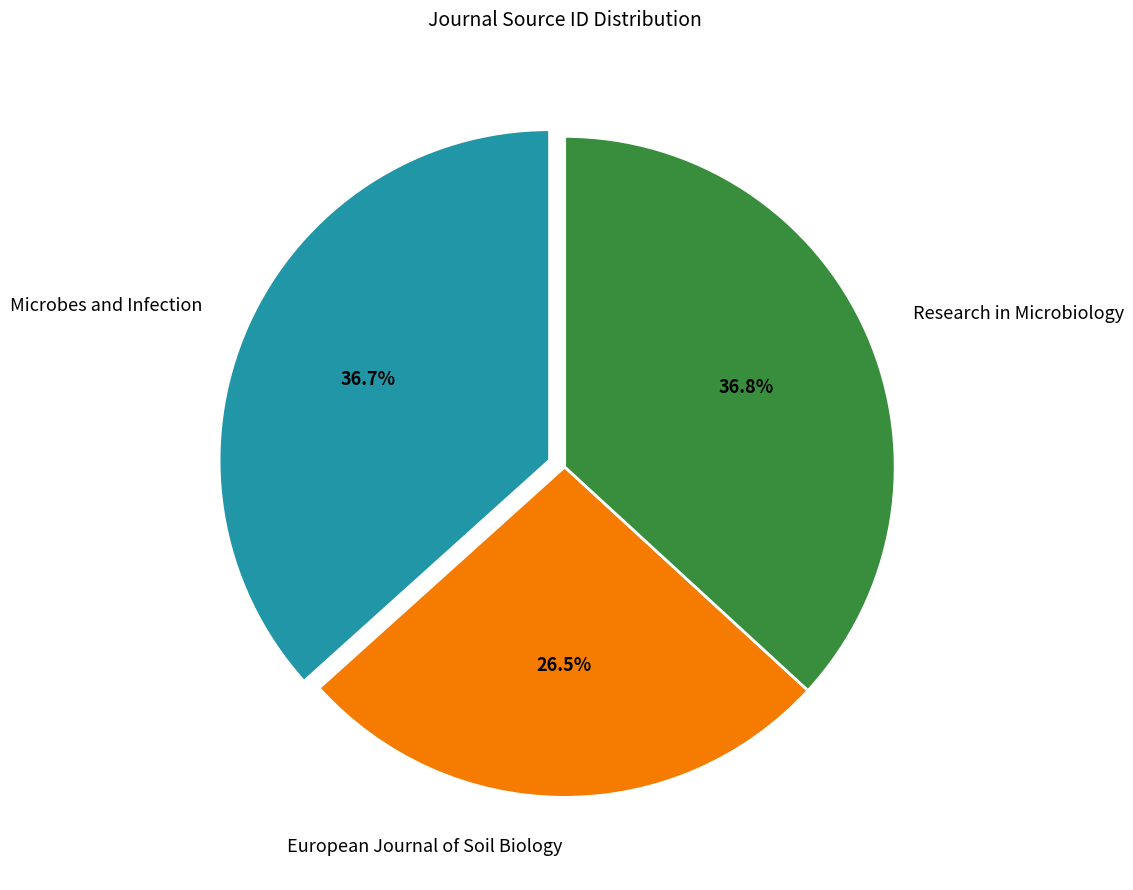

Is the sum of Microbes and Infection and Research in Microbiology greater than half?

Yes